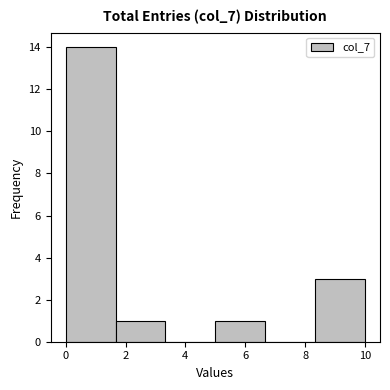

Over which range of the x-axis is the bar tallest?

0.0 to 1.6